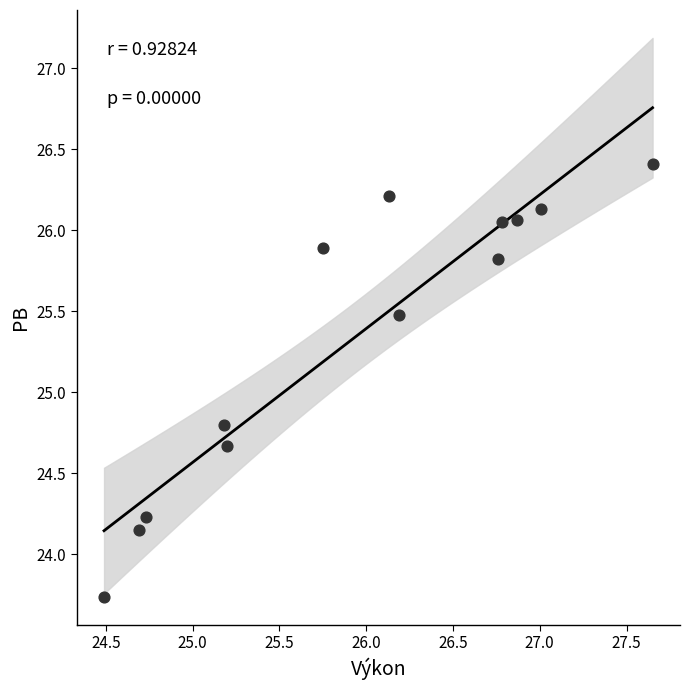

What Y value in the scatter plot is closest to 25?

24.8